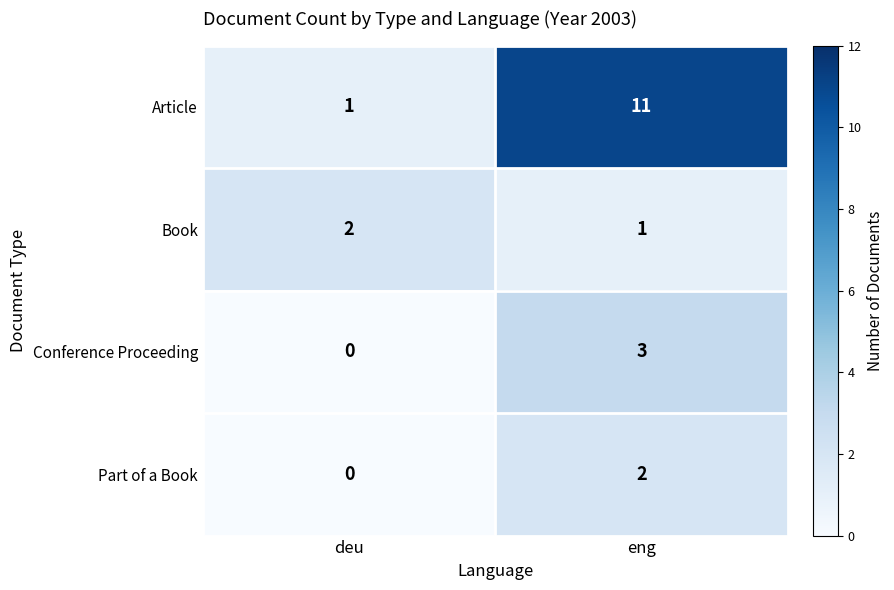

Reading right to left, extract all data points from this chart.

Article: 11	1
Book: 1	2
Conference Proceeding: 3	0
Part of a Book: 2	0